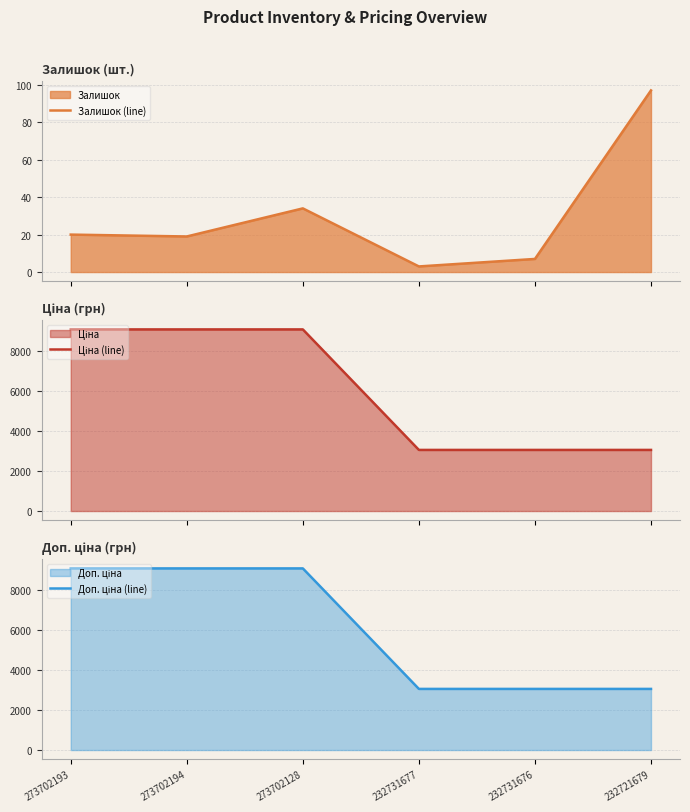

Does the chart display data point markers on the line(s)?

No